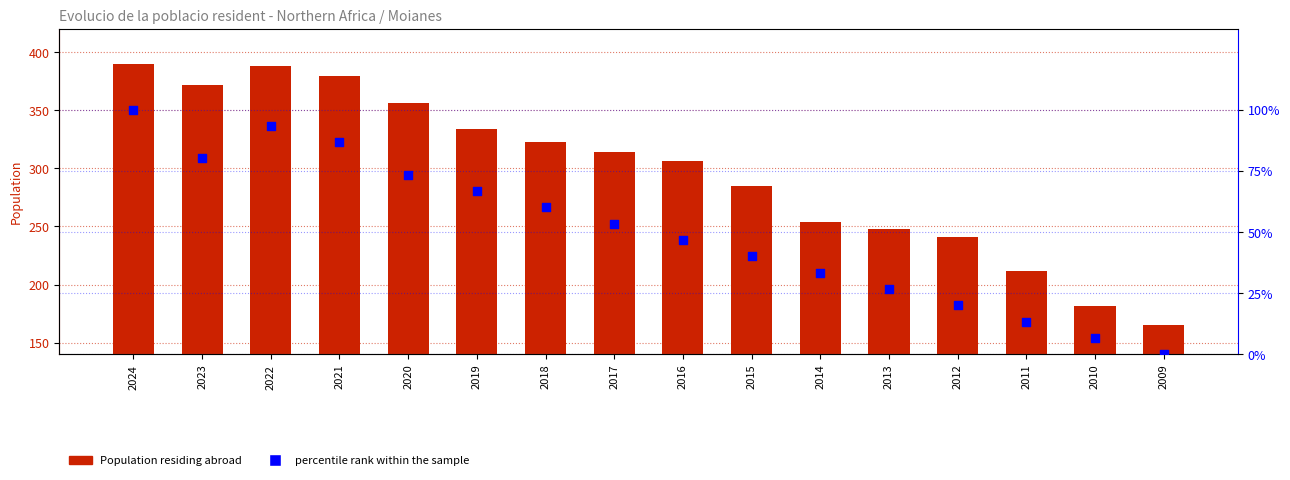

At how many categories does at least one series exceed 219?

13